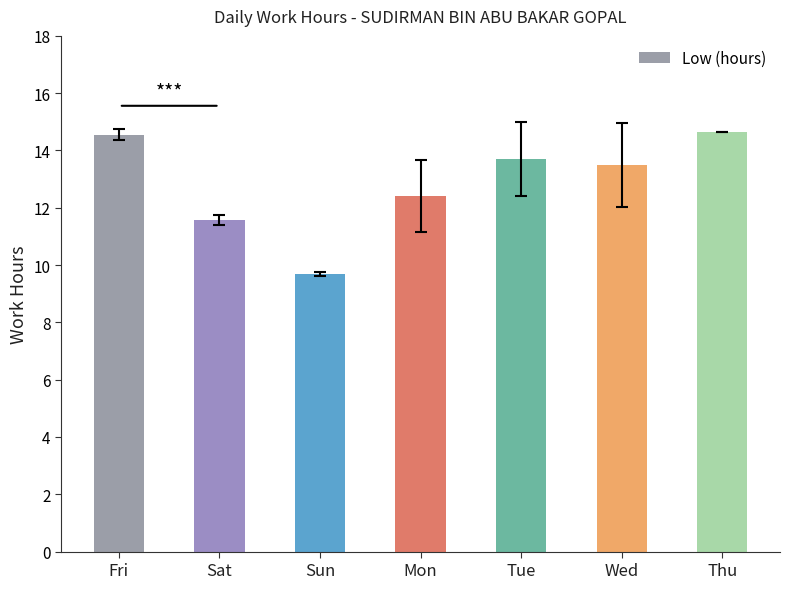

What is the difference between the maximum and minimum values?

4.9